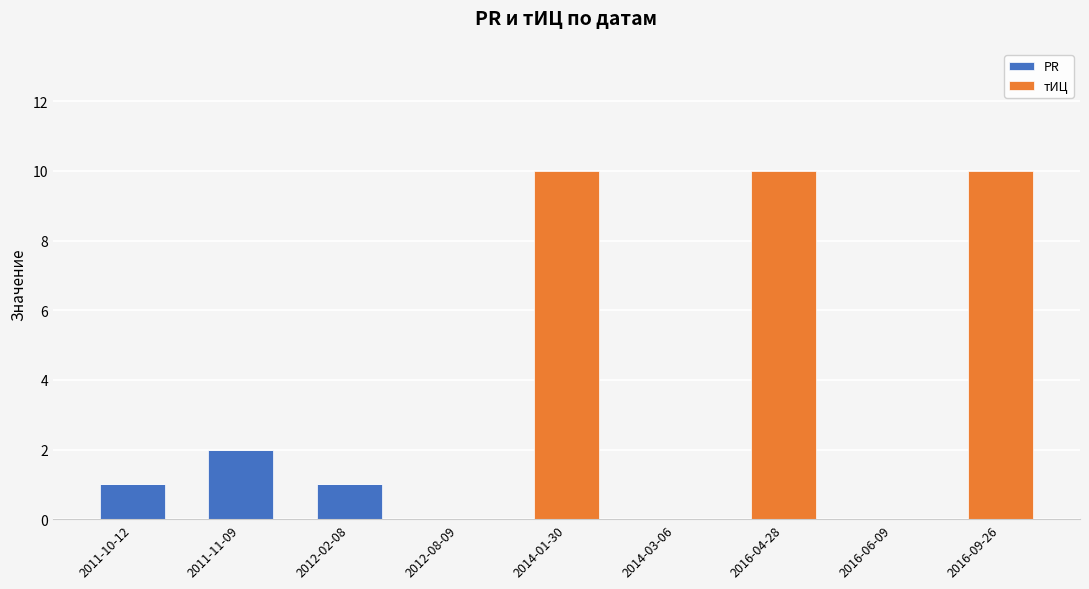

What is the sum of all PR values?

4